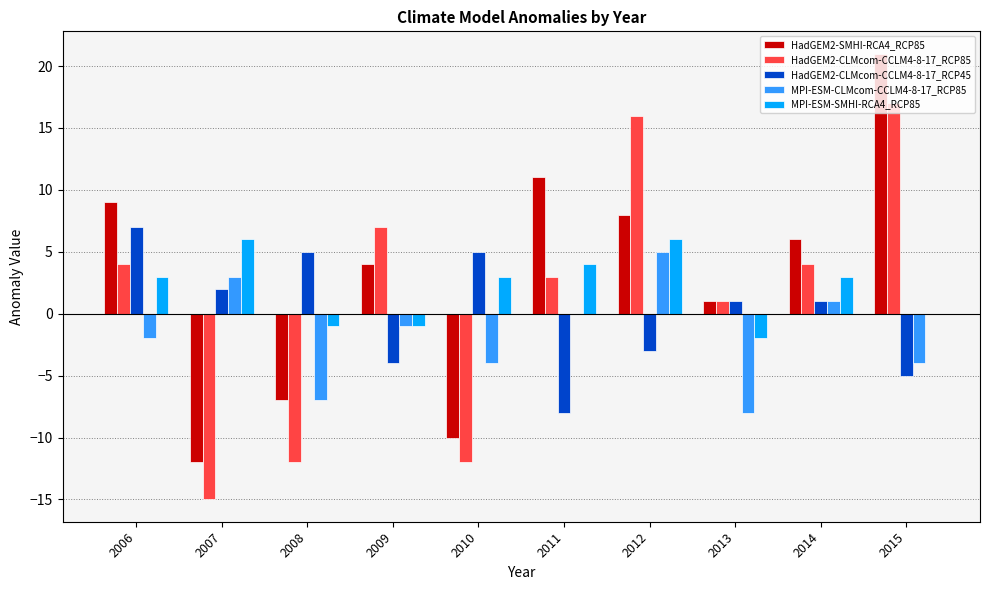

What is the total value across all series at 2013?

-7